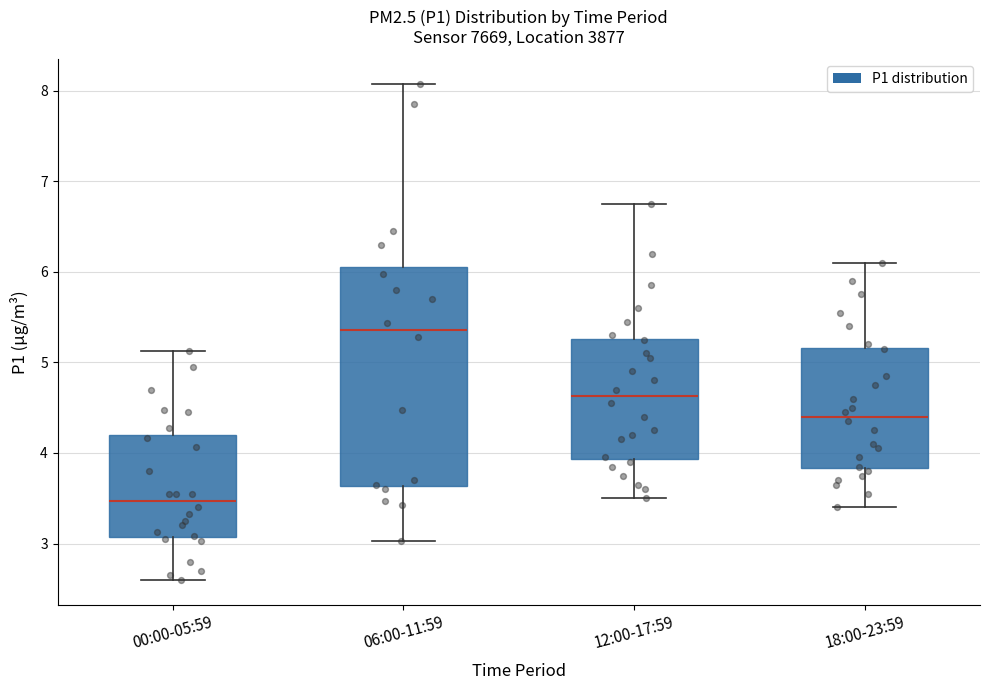

Reading left to right, read every box against the y-axis: the position of its median line, the range the box covers, and the ends of its whiskers. The values are not printed on the chart, so give them approximately, as read against the axis.

00:00-05:59: median 3.5, box 3.1 to 4.2, whiskers 2.6 to 5.1
06:00-11:59: median 5.4, box 3.6 to 6.1, whiskers 3.0 to 8.1
12:00-17:59: median 4.6, box 3.9 to 5.3, whiskers 3.5 to 6.8
18:00-23:59: median 4.4, box 3.8 to 5.2, whiskers 3.4 to 6.1